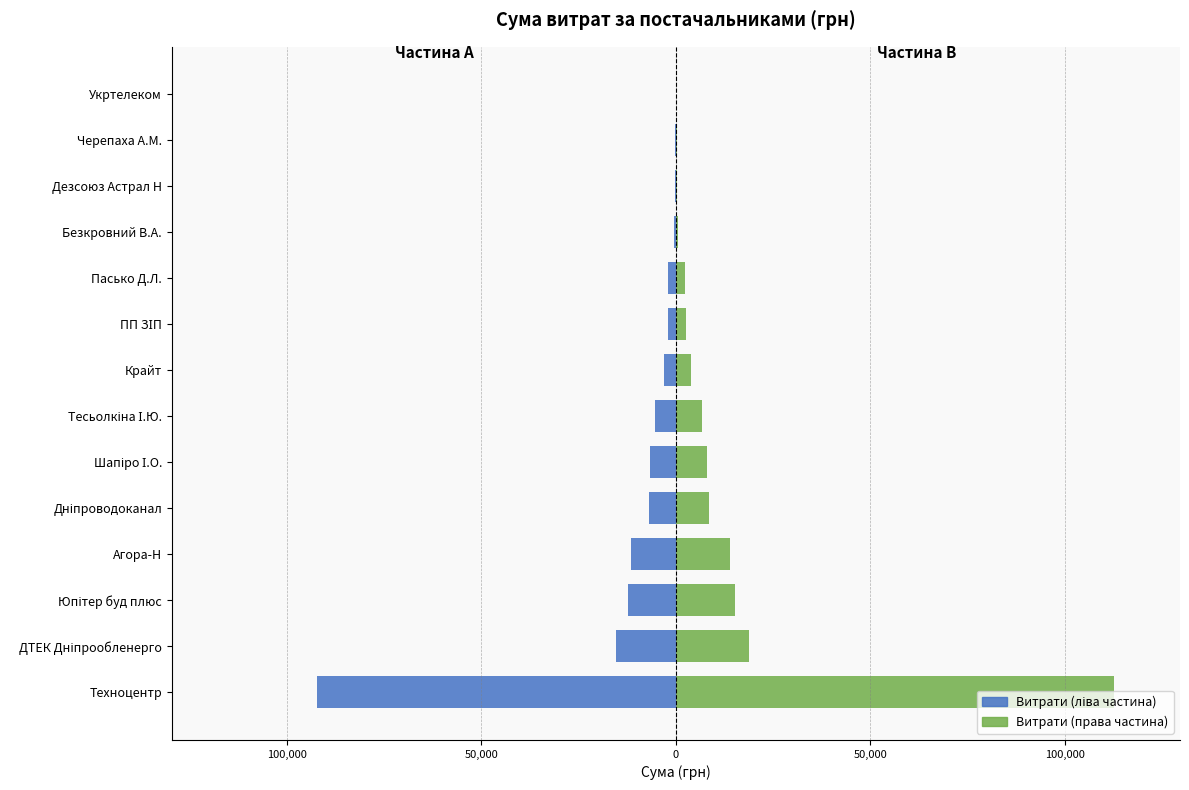

What is the maximum value shown in the chart?

112708.2